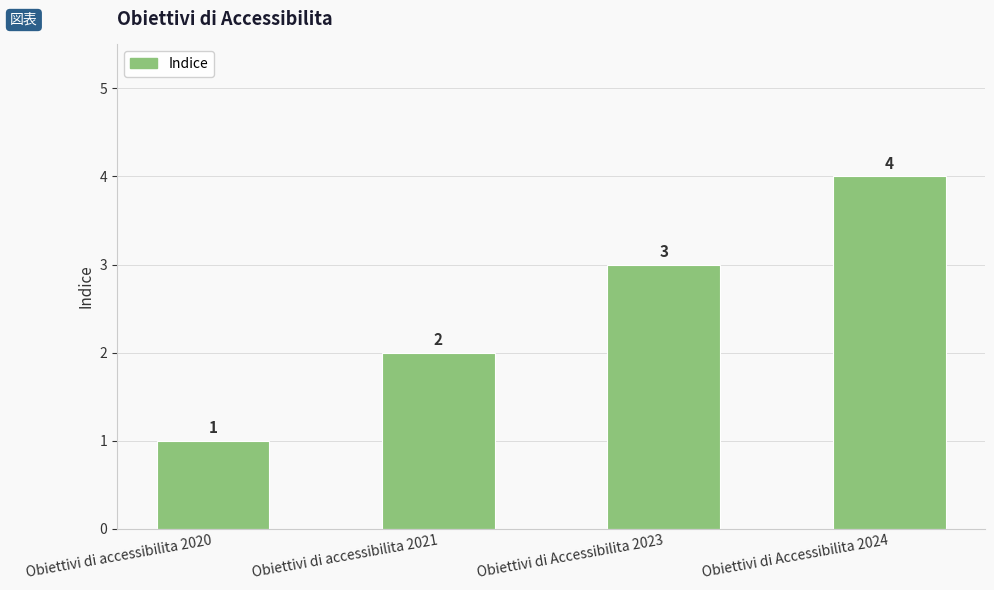

Is it true that the value at Obiettivi di Accessibilita 2024 is 1?

False